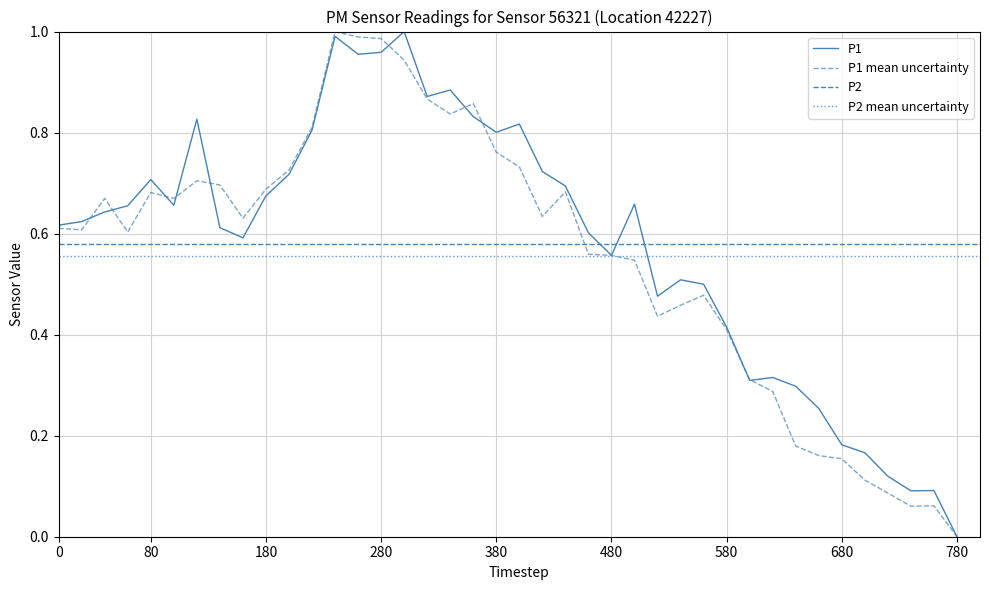

The value of P2 at 280 is 0.2. True or false?

False